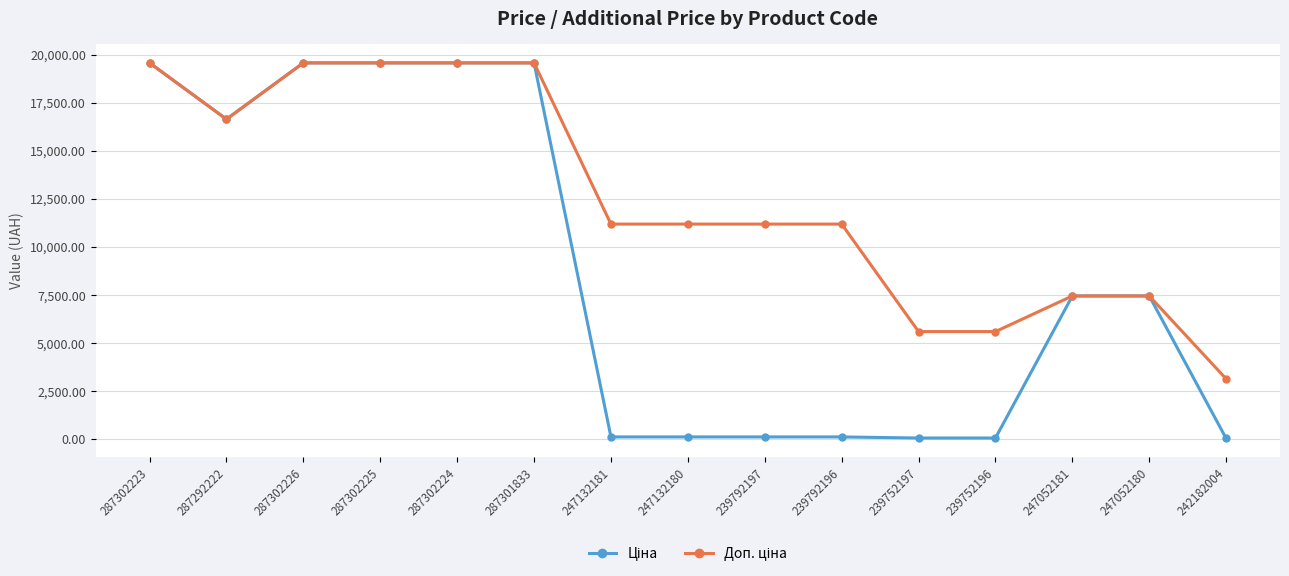

At how many categories does at least one series exceed 9747?

10